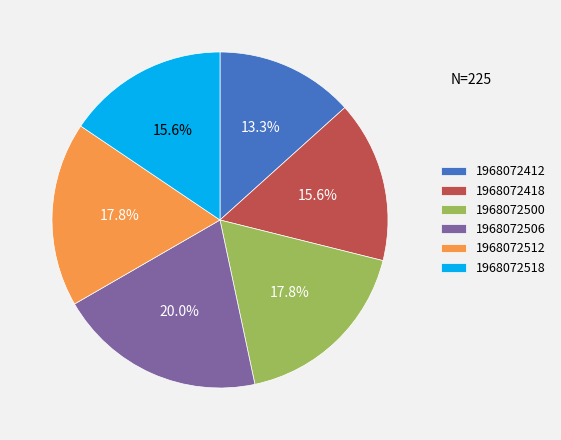

Combined, what portion of the pie is 1968072506 and 1968072518?

35.6%